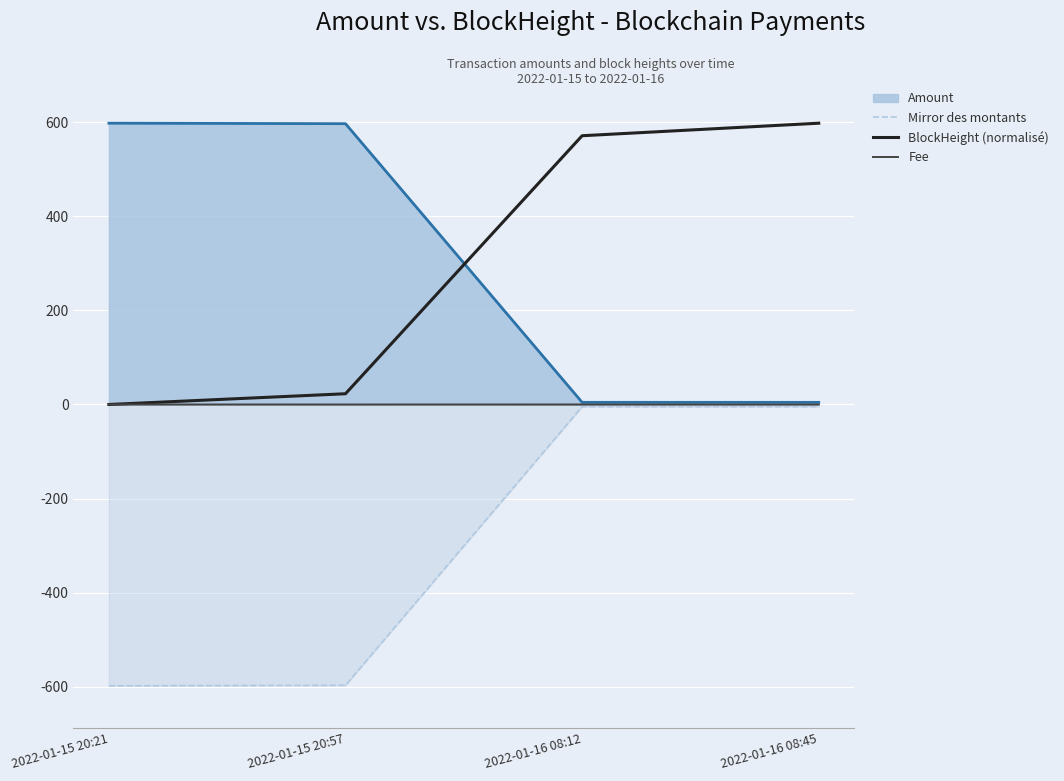

At which label does Mirror des montants reach its peak?

2022-01-16 08:45